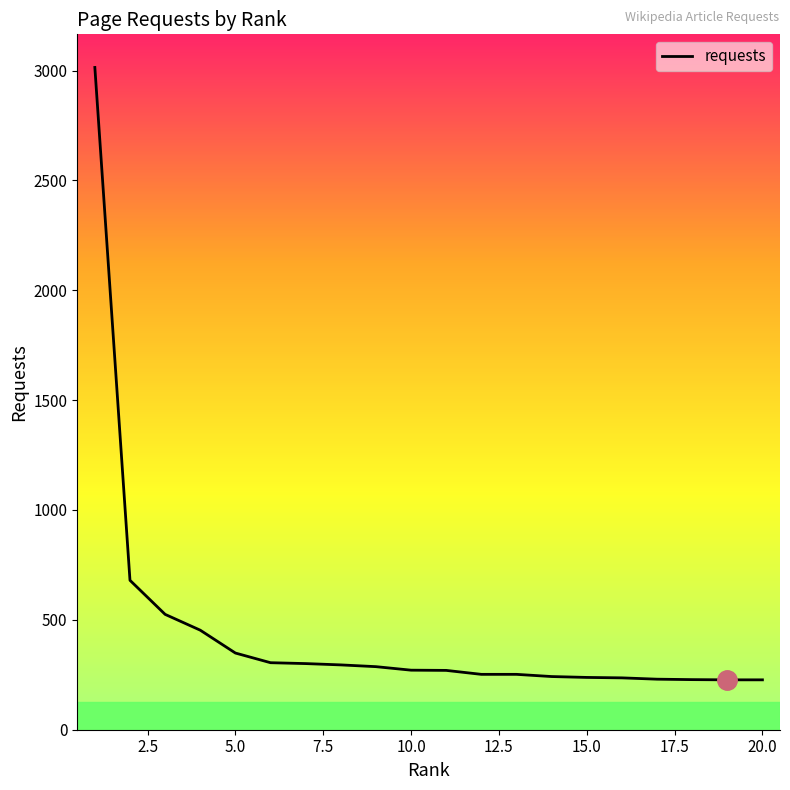

What is the smallest value displayed?

227